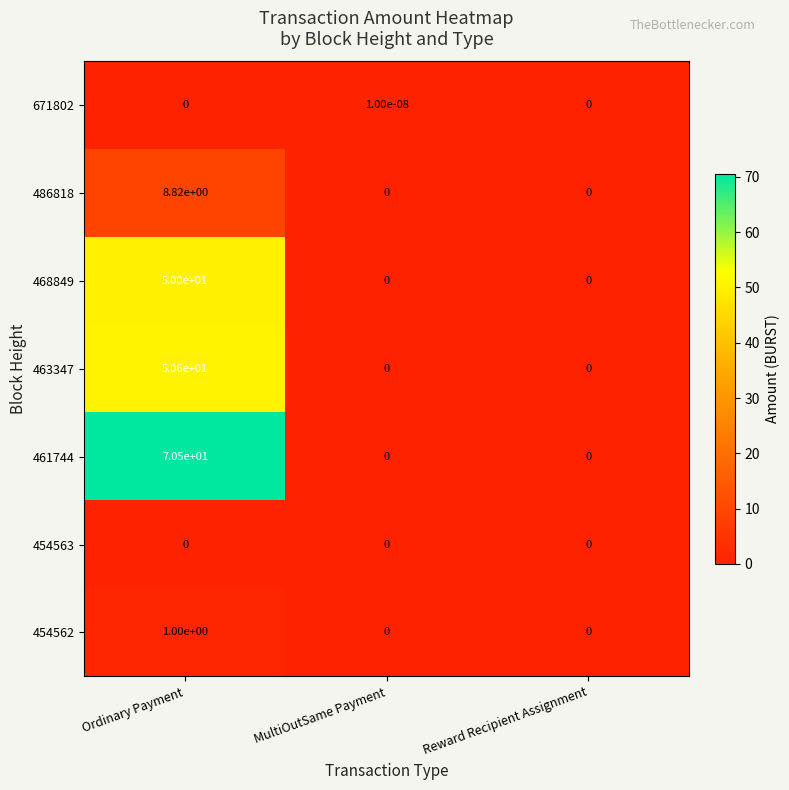

At which category is the sum across all series the highest?

Ordinary Payment